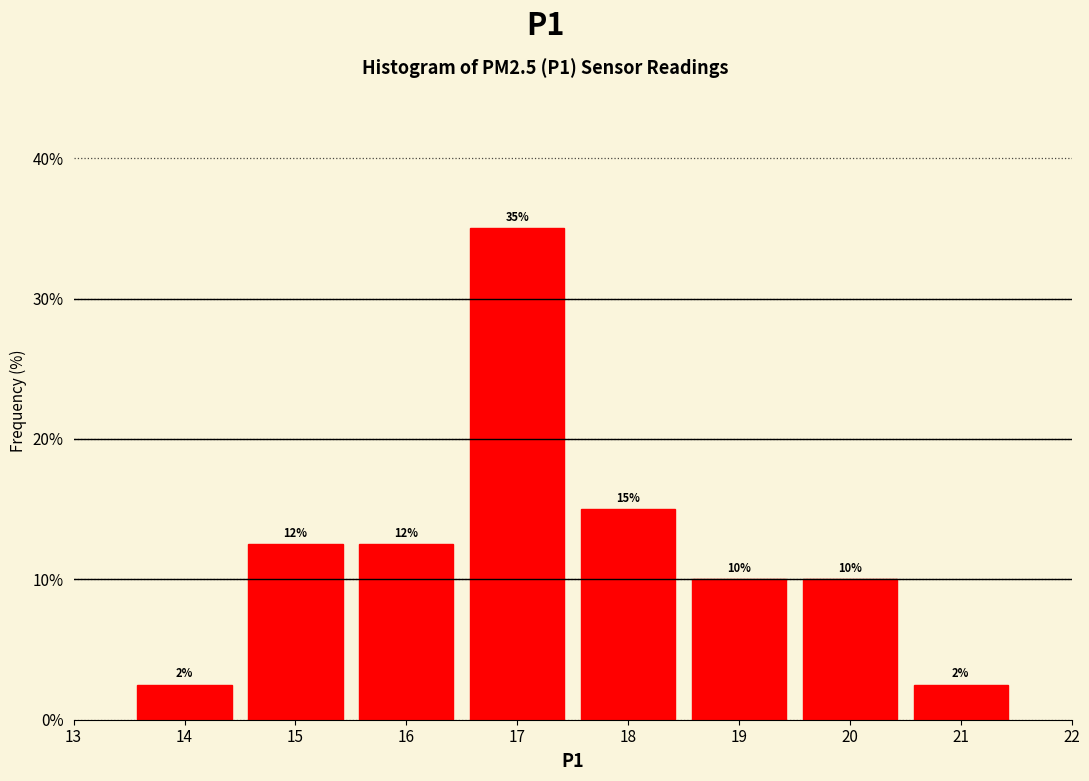

Which range on the x-axis has the tallest bar?

16.5 to 17.5